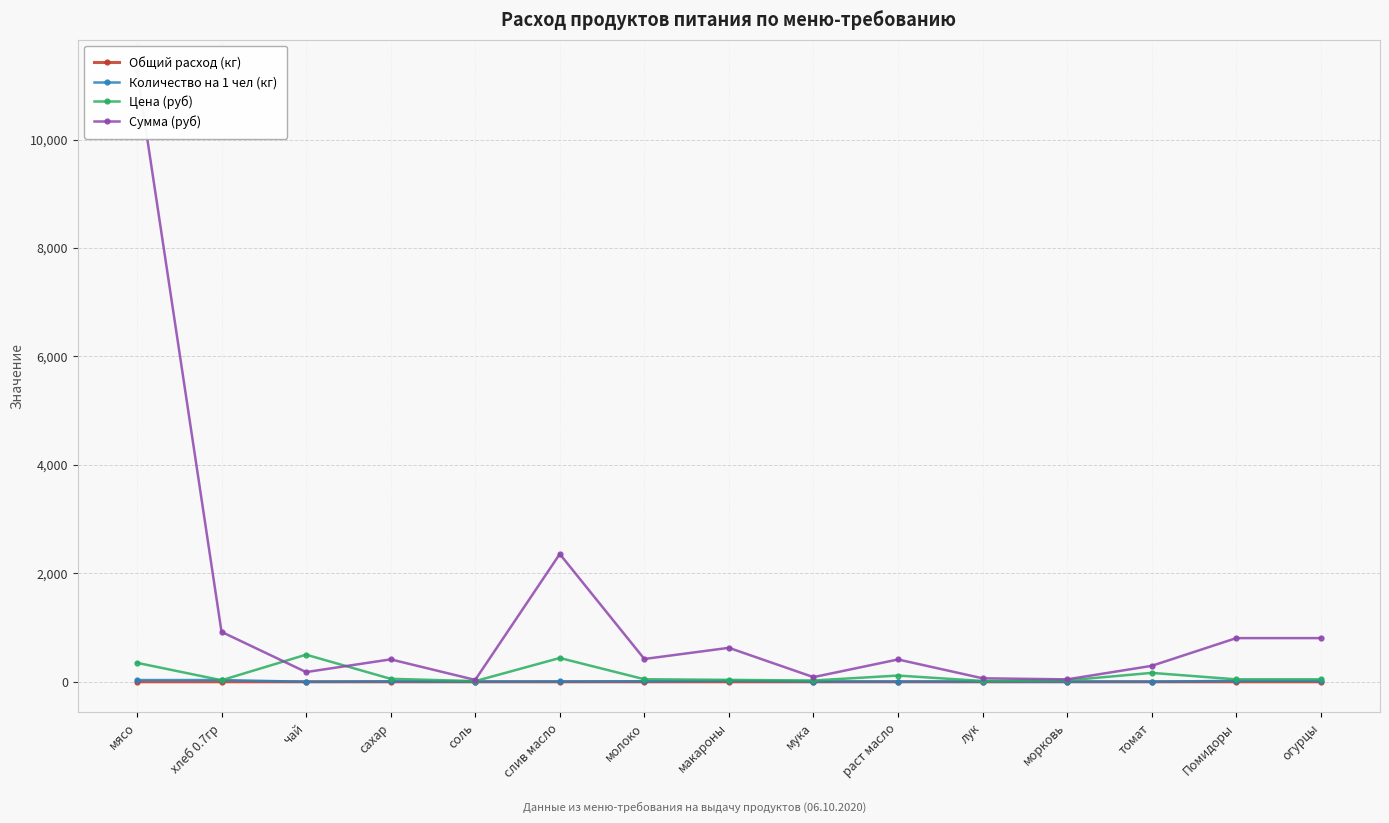

How many lines are shown in the chart?

4